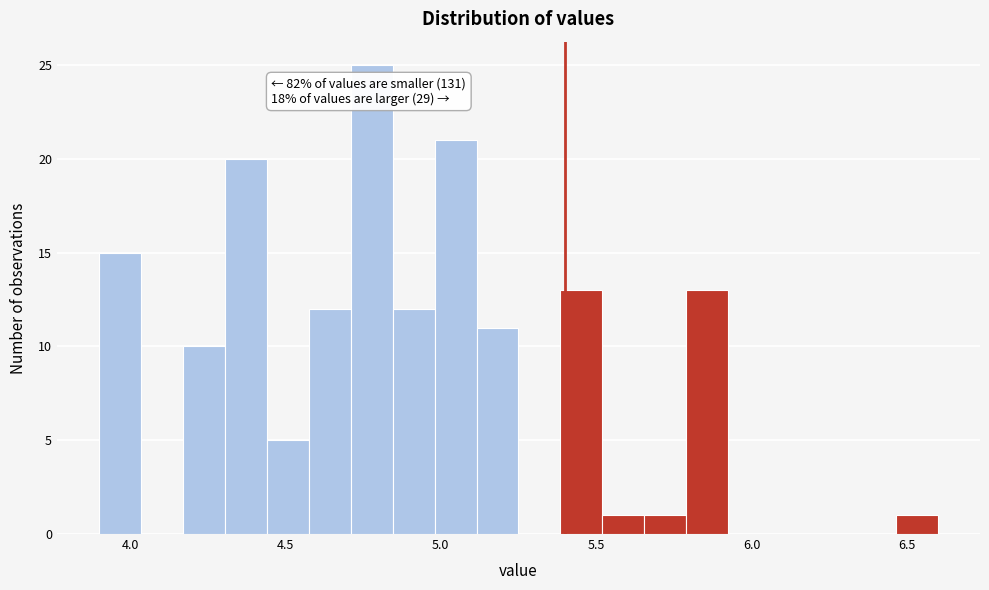

Around what value on the x-axis is the tallest bar? Give the approximate position of its centre, as read against the axis.

4.80